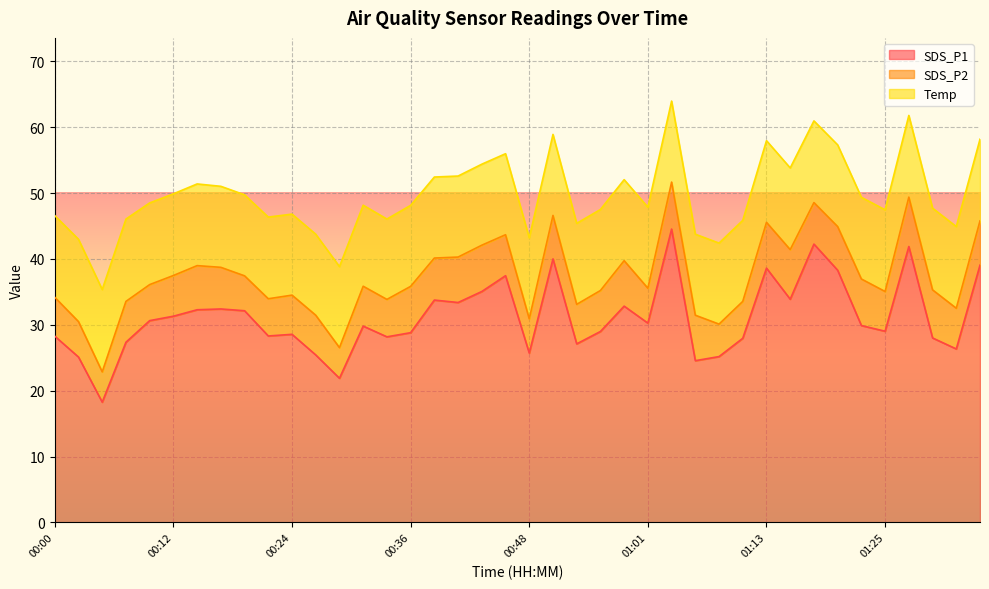

What is the smallest value displayed?

4.6